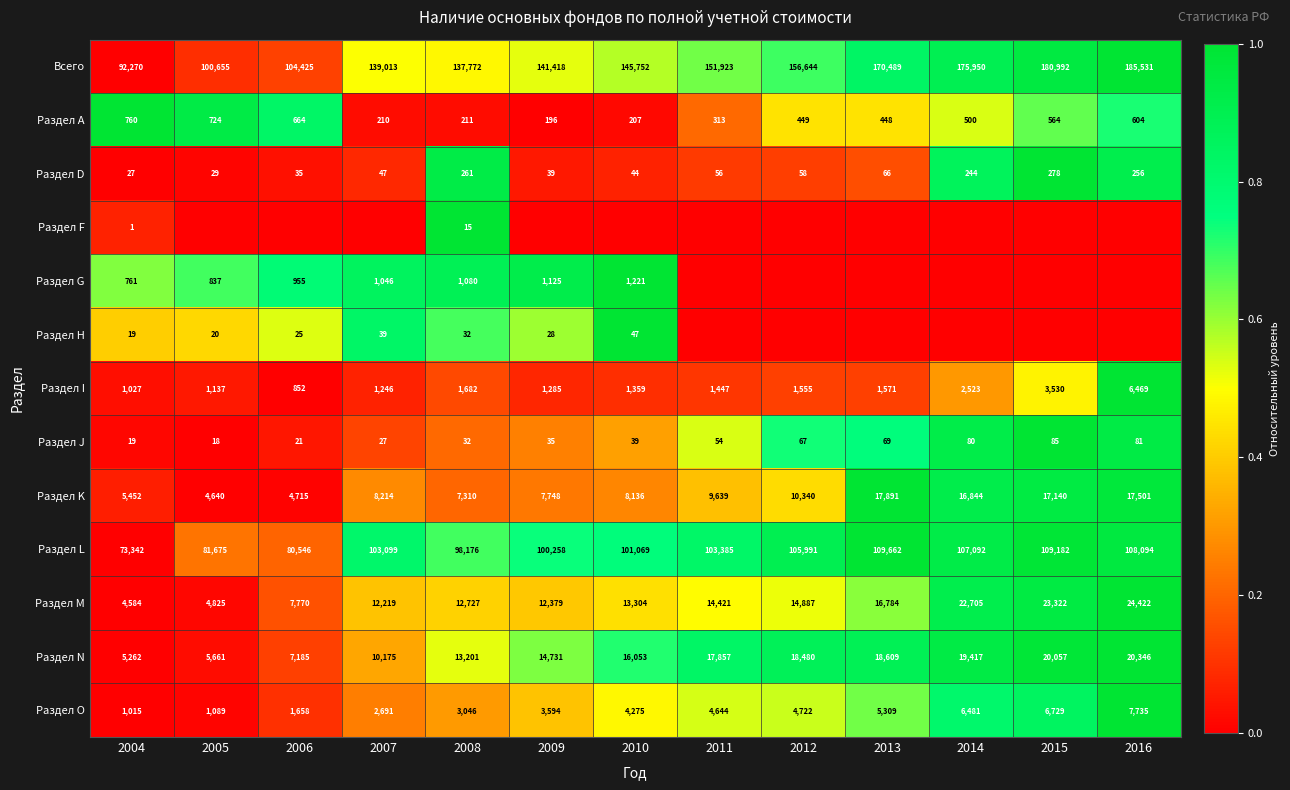

Rank the categories by Всего value from highest to lowest.

2016, 2015, 2014, 2013, 2012, 2011, 2010, 2009, 2007, 2008, 2006, 2005, 2004